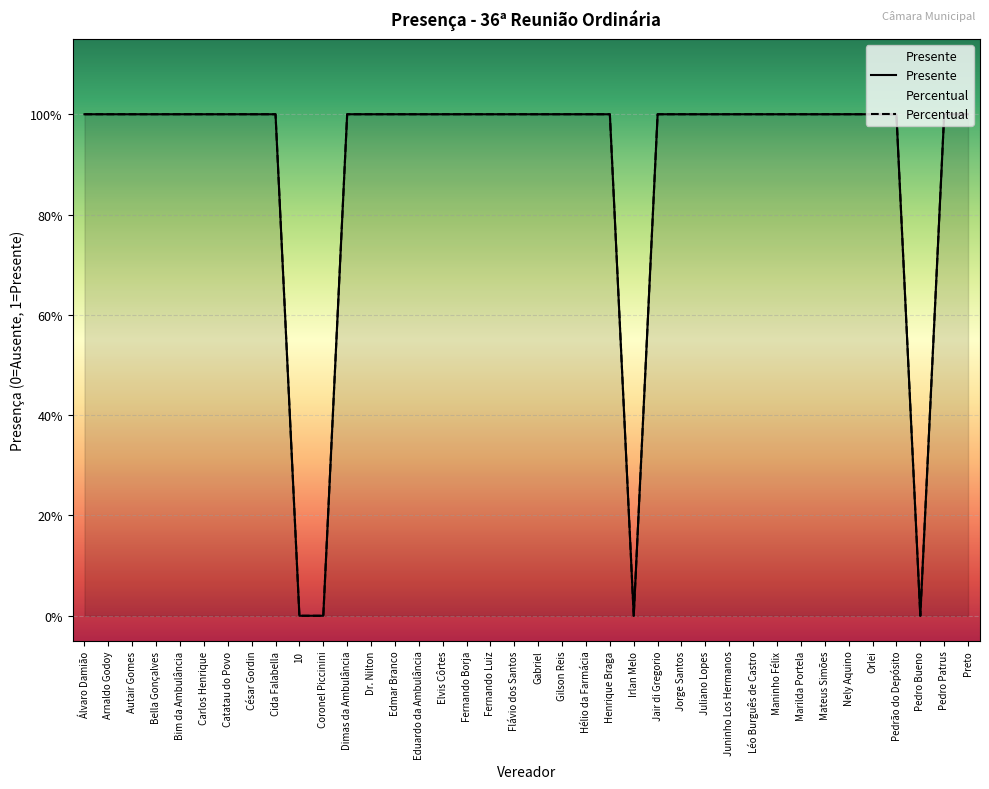

Which series changed the most between Hélio da Farmácia and Juninho Los Hermanos?

Presente